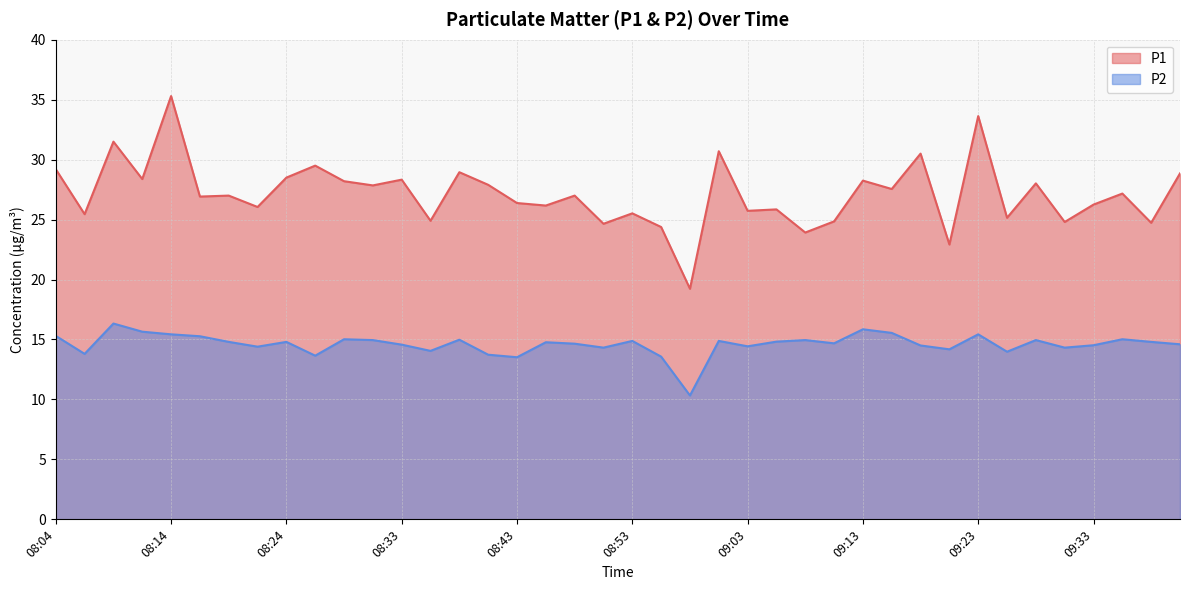

True or false: P1 and P2 intersect in this chart.

False